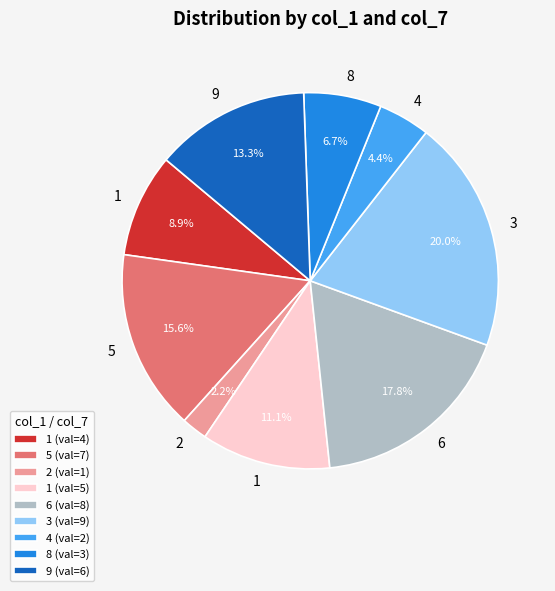

Is there any slice that represents more than half of the pie?

No